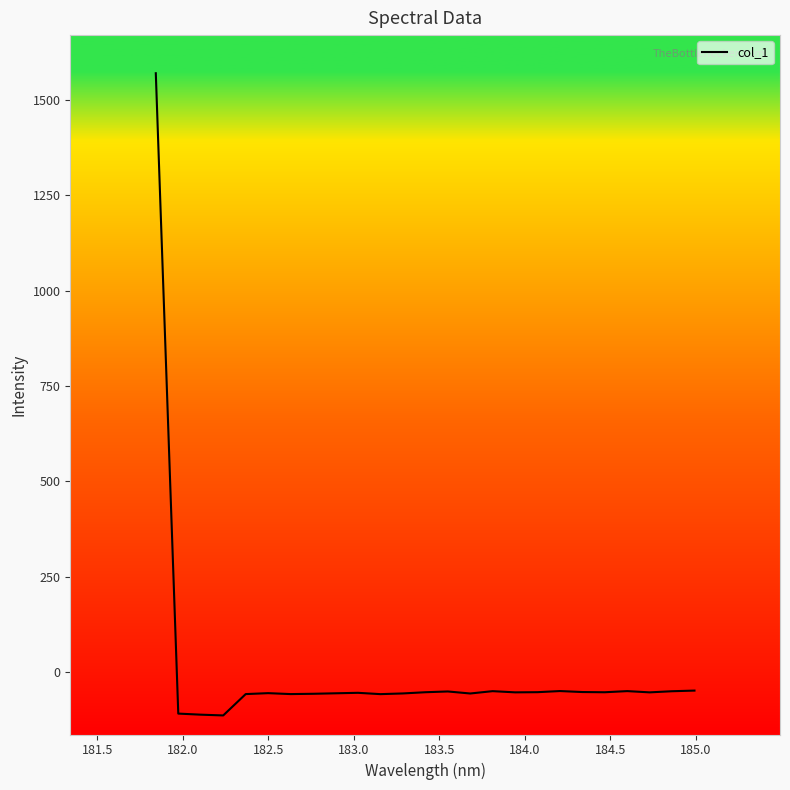

How many lines are shown in the chart?

1